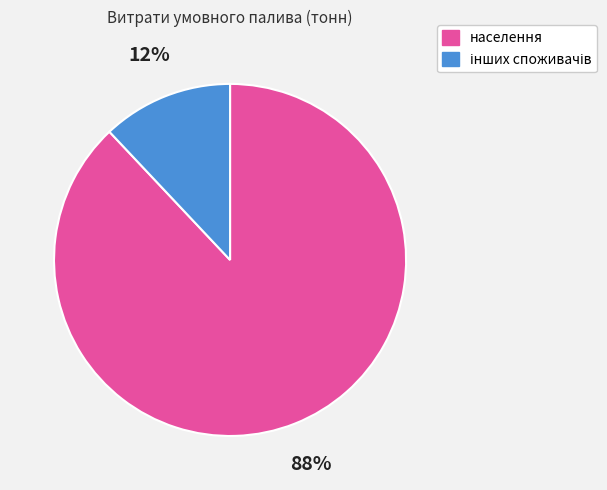

To the nearest percent, what is the average slice percentage?

50%